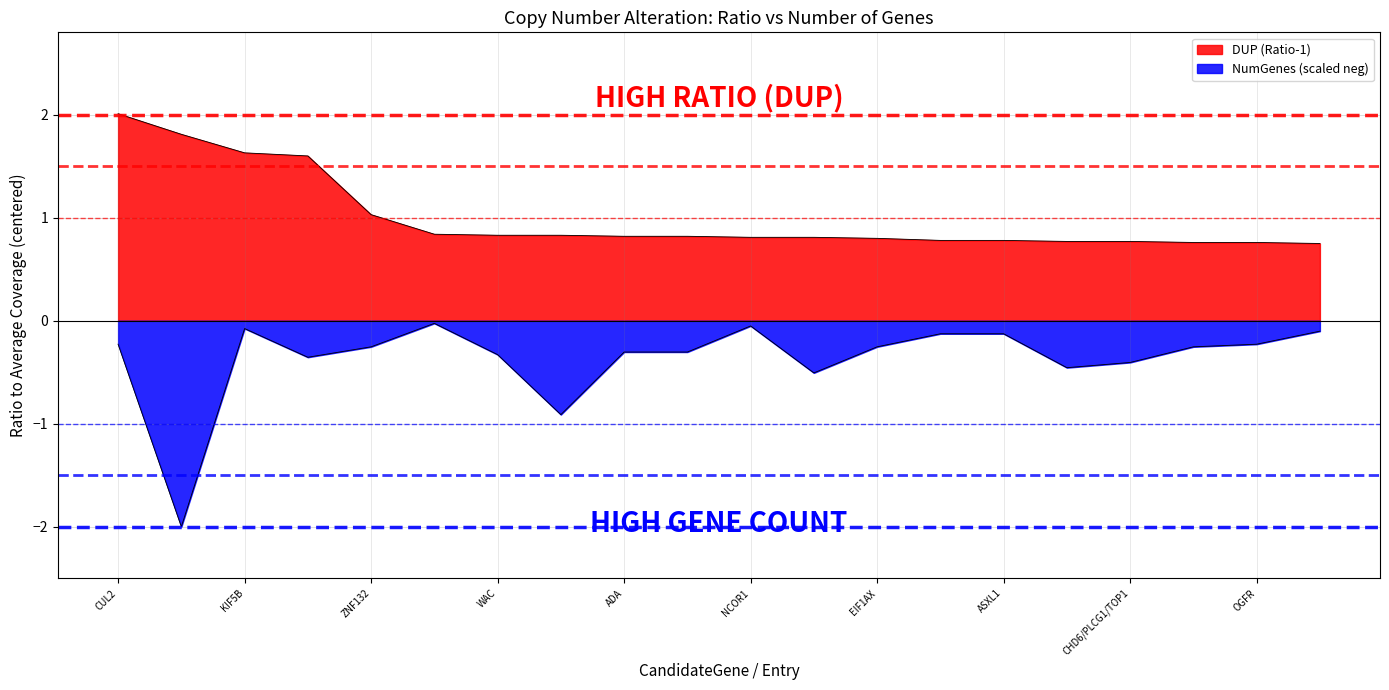

What are all the series names shown in the legend?

DUP, NumGenes